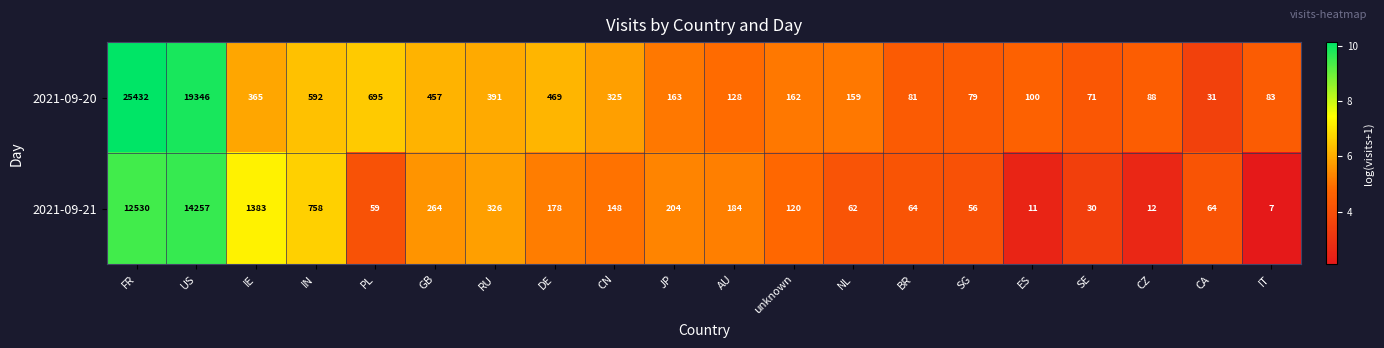

What is the total value across all series at unknown?

282